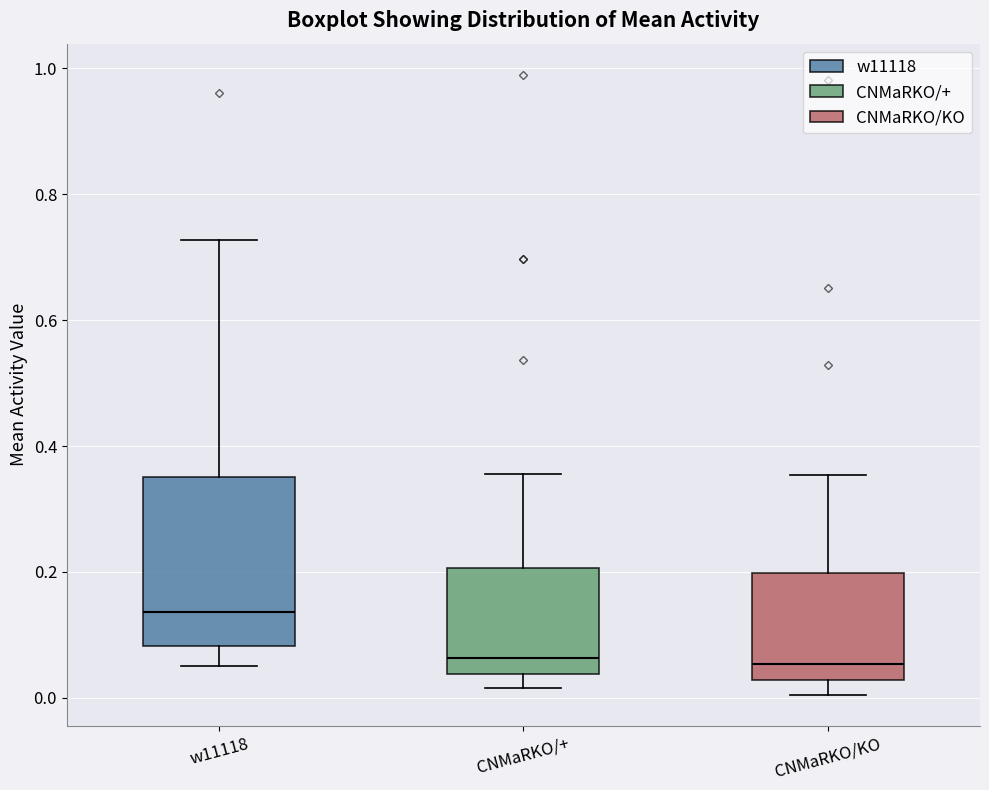

Reading left to right, read every box against the y-axis: the position of its median line, the range the box covers, and the ends of its whiskers. The values are not printed on the chart, so give them approximately, as read against the axis.

w11118: median 0.14, box 0.08 to 0.36, whiskers 0.06 to 0.72
CNMaRKO/+: median 0.06, box 0.04 to 0.20, whiskers 0.02 to 0.36
CNMaRKO/KO: median 0.06, box 0.02 to 0.20, whiskers 0.00 to 0.36